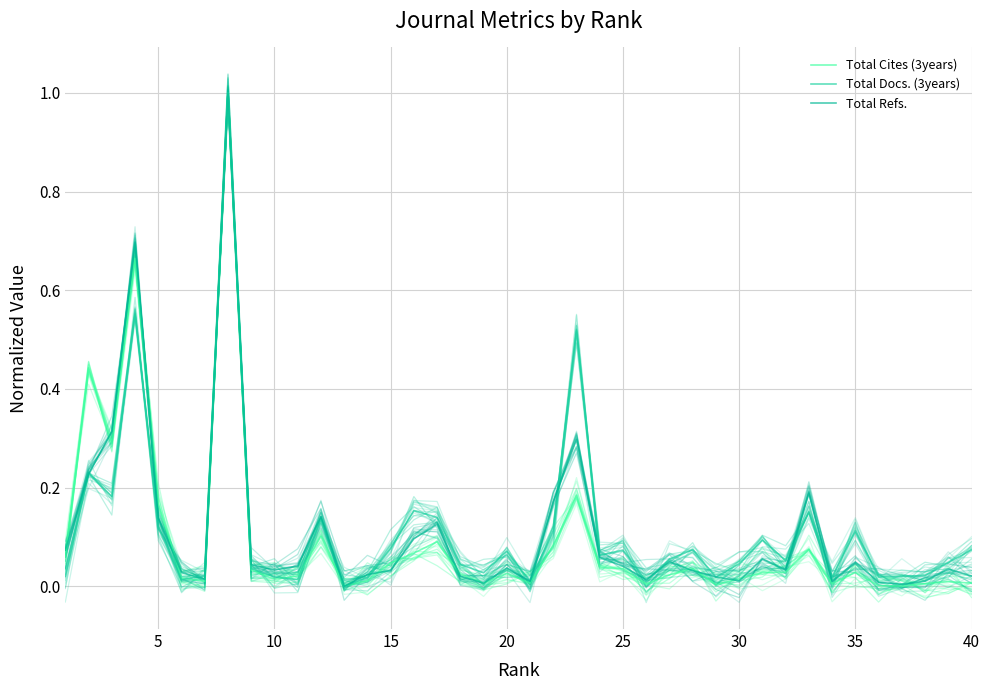

True or false: Total Cites (3years) has more than 2 points higher than both neighbors.

True